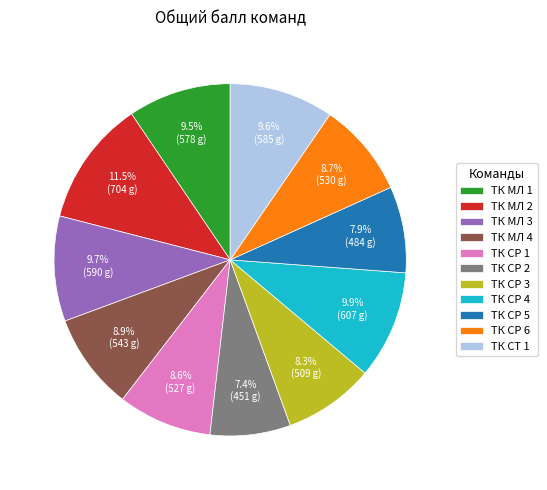

Approximately how many times larger is the value at ТК СТ 1 compared to ТК СР 5?

1.2